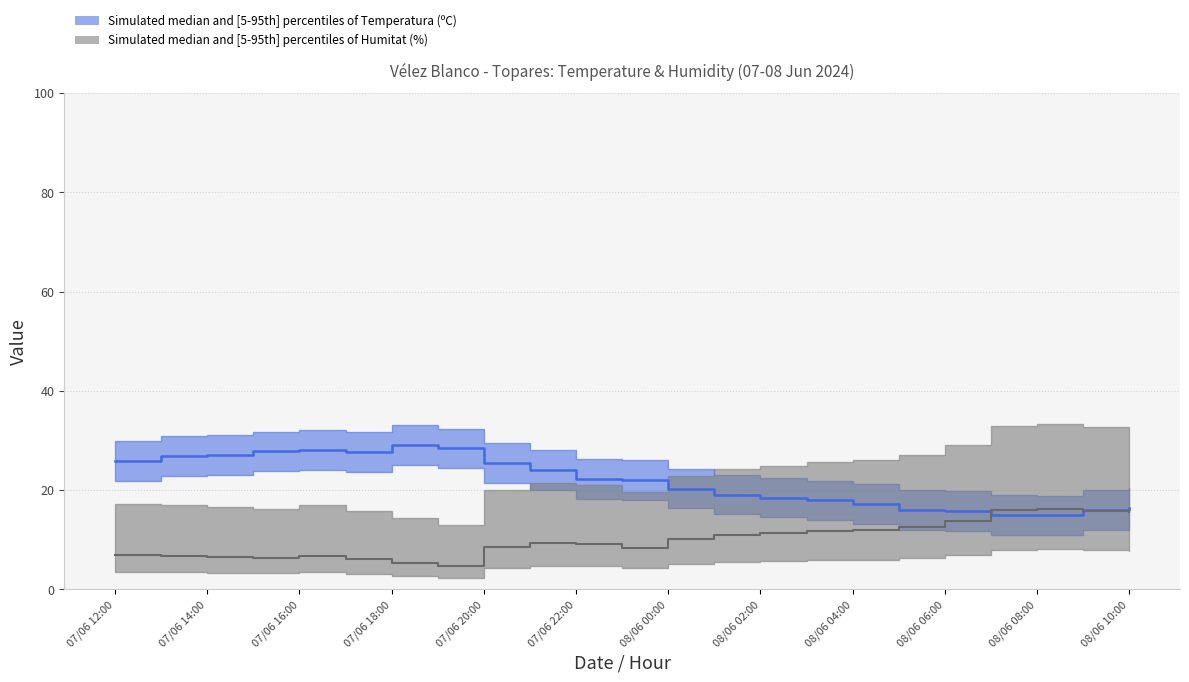

Where does the Temperatura (ºC) series first go above 22?

07/06 12:00